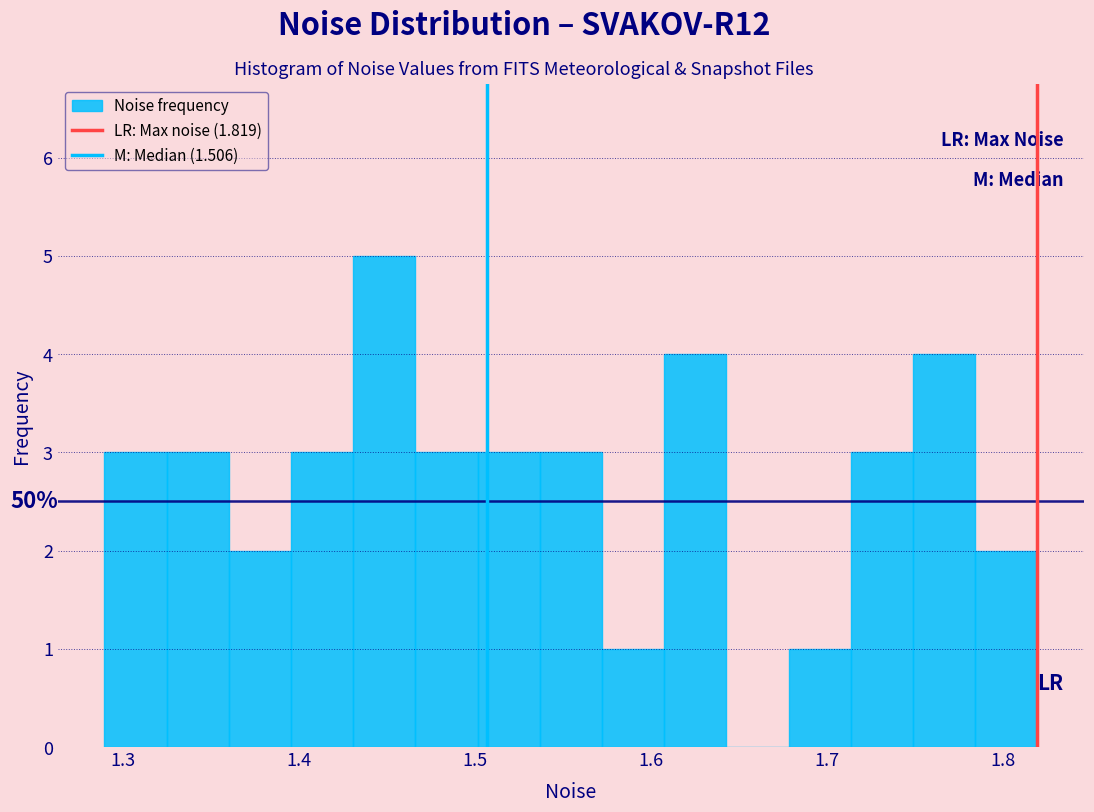

Around what value on the x-axis is the tallest bar? Give the approximate position of its centre, as read against the axis.

1.45